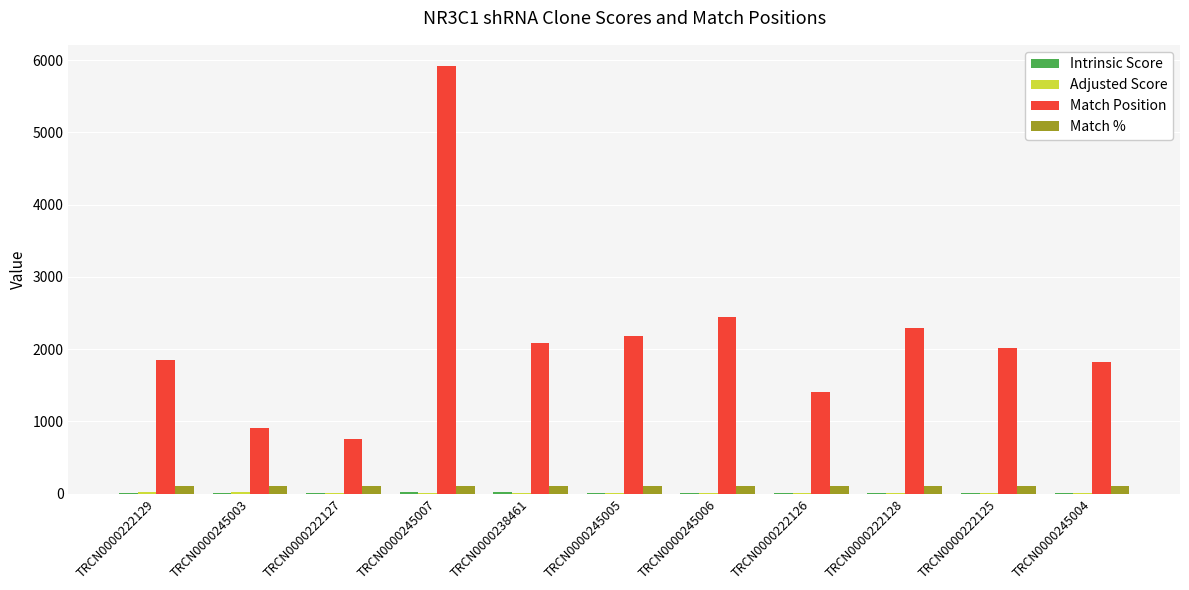

Between TRCN0000245006 and TRCN0000245004, which series saw the biggest shift?

Match Position